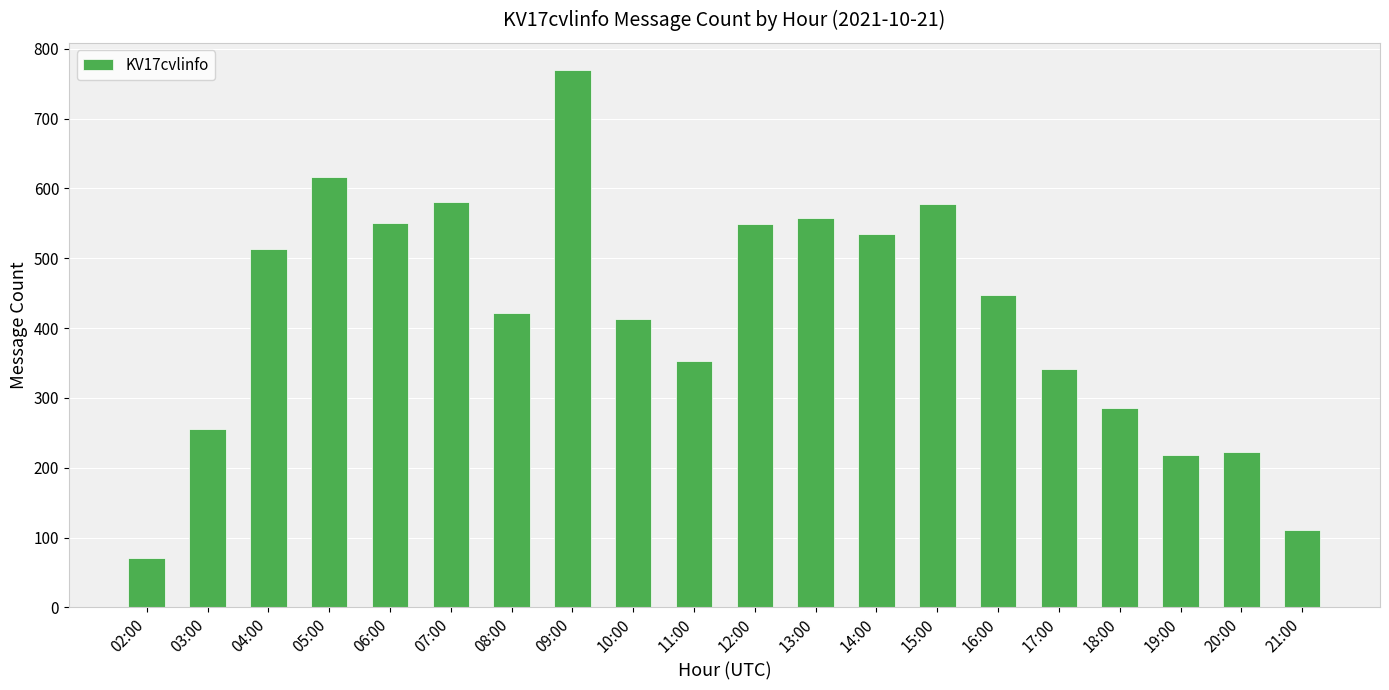

What value does the data have at 20:00, to the nearest 10?

220